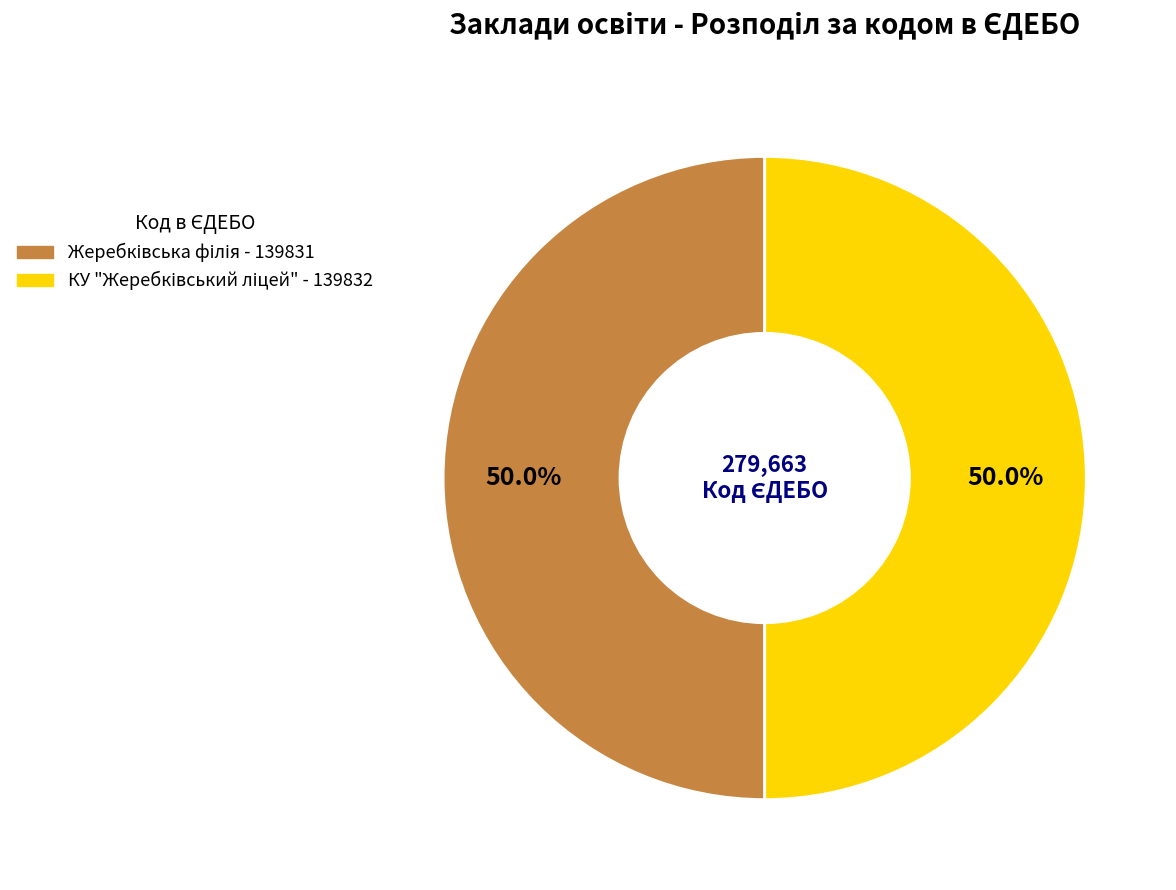

Do КУ "Жеребківський ліцей" and Жеребківська філія together represent more than half of the pie?

Yes